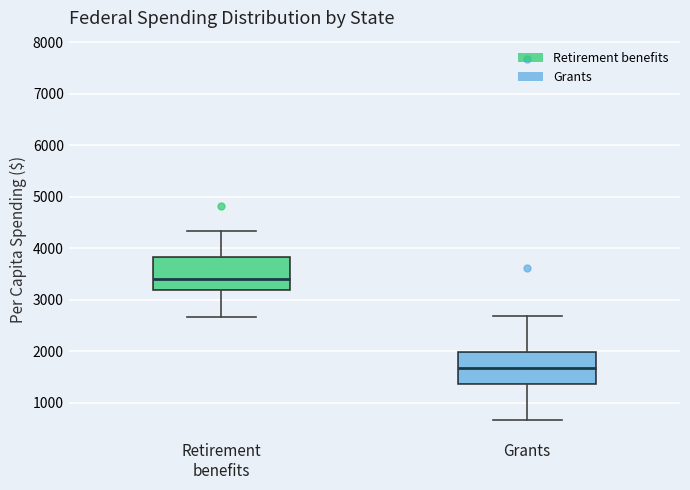

Reading left to right, read every box against the y-axis: the position of its median line, the range the box covers, and the ends of its whiskers. The values are not printed on the chart, so give them approximately, as read against the axis.

Retirement benefits: median 3400, box 3200 to 3800, whiskers 2700 to 4300
Grants: median 1700, box 1400 to 2000, whiskers 700 to 2700